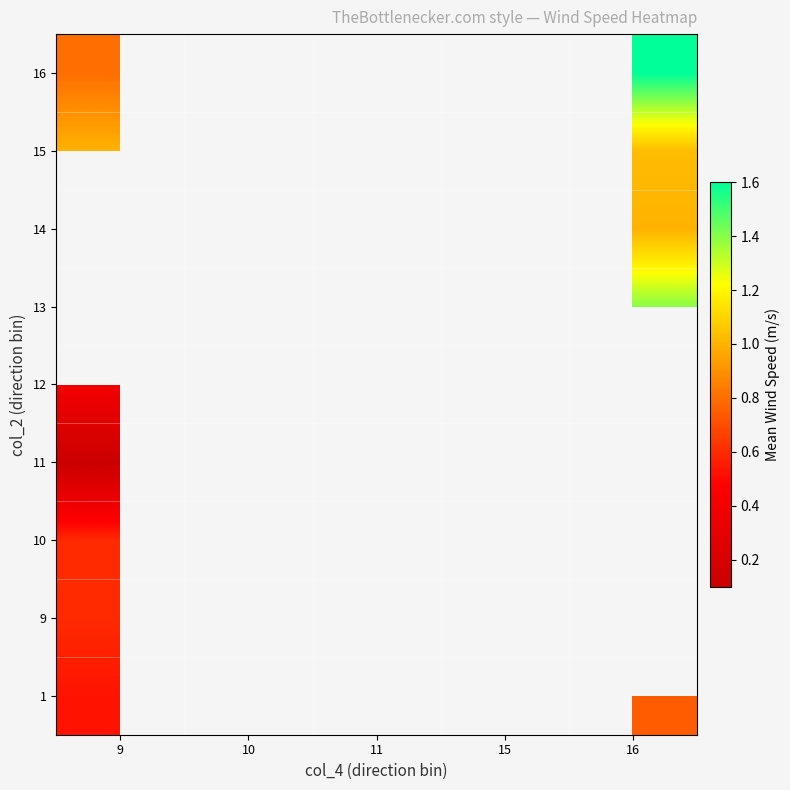

True or false: 10 has a value of 0.6 at 9.

True